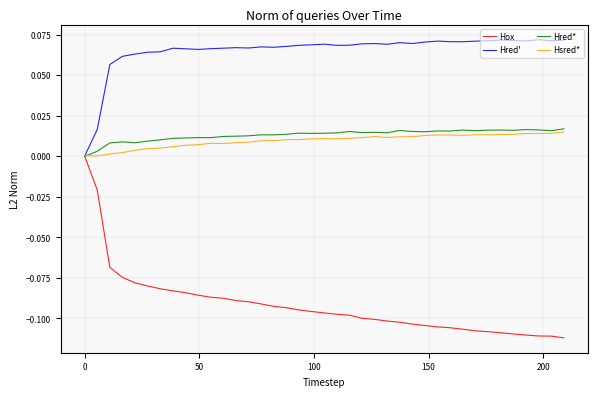

Which series has the widest spread of values?

Hox